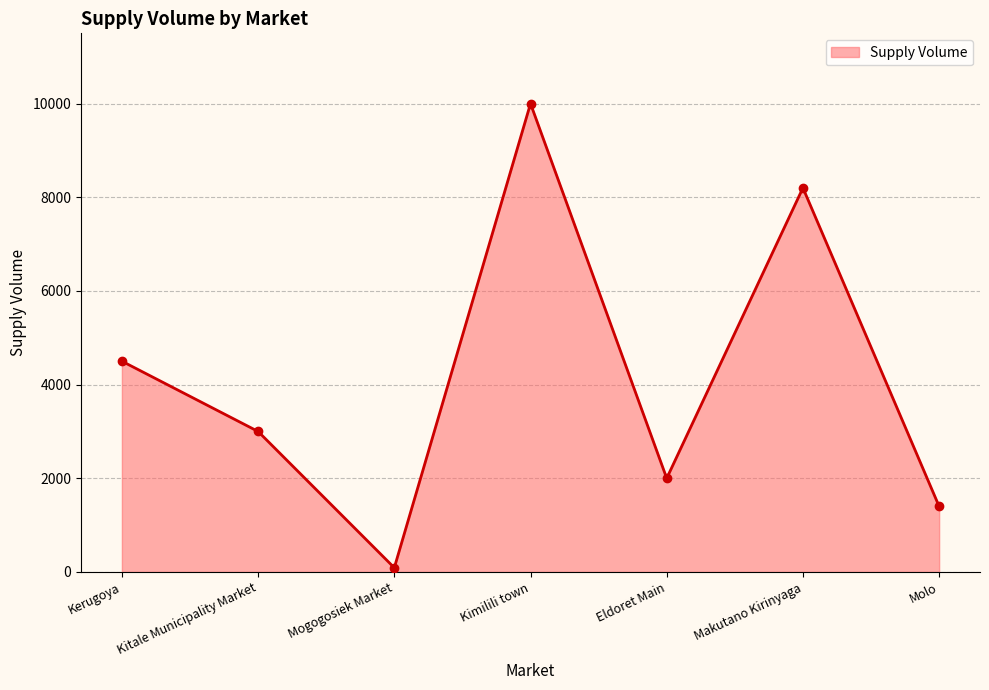

What is the difference between the values at Molo and Kerugoya?

3100